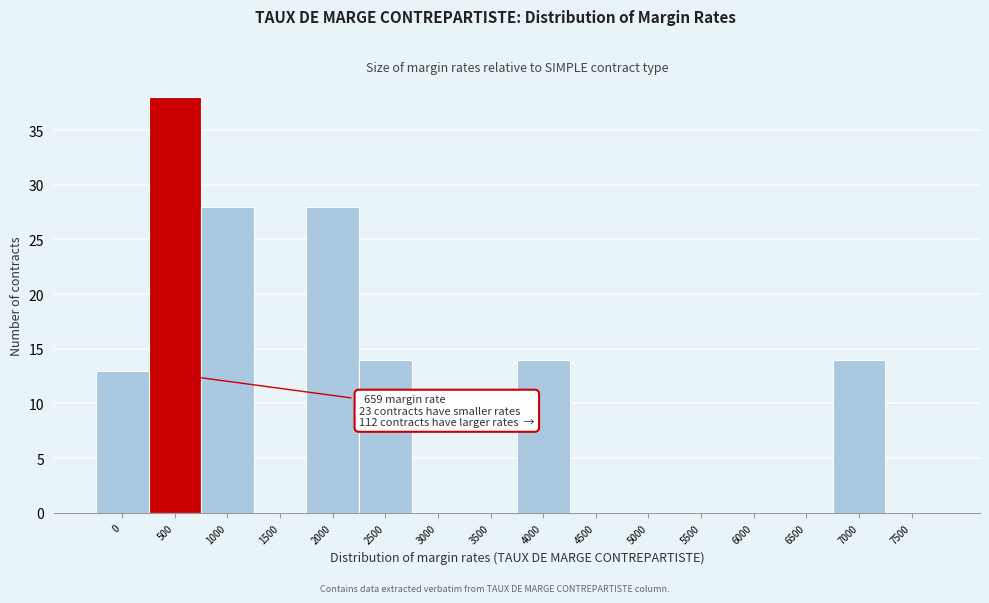

Reading left to right, list all the values displayed in this chart.

0=13	500=38	1000=28	1500=0	2000=28	2500=14	3000=0	3500=0	4000=14	4500=0	5000=0	5500=0	6000=0	6500=0	7000=14	7500=0